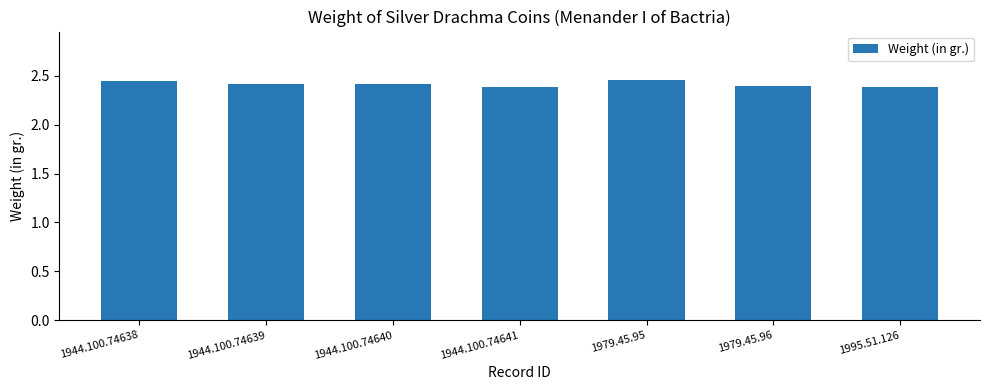

How many bars are there in total?

7